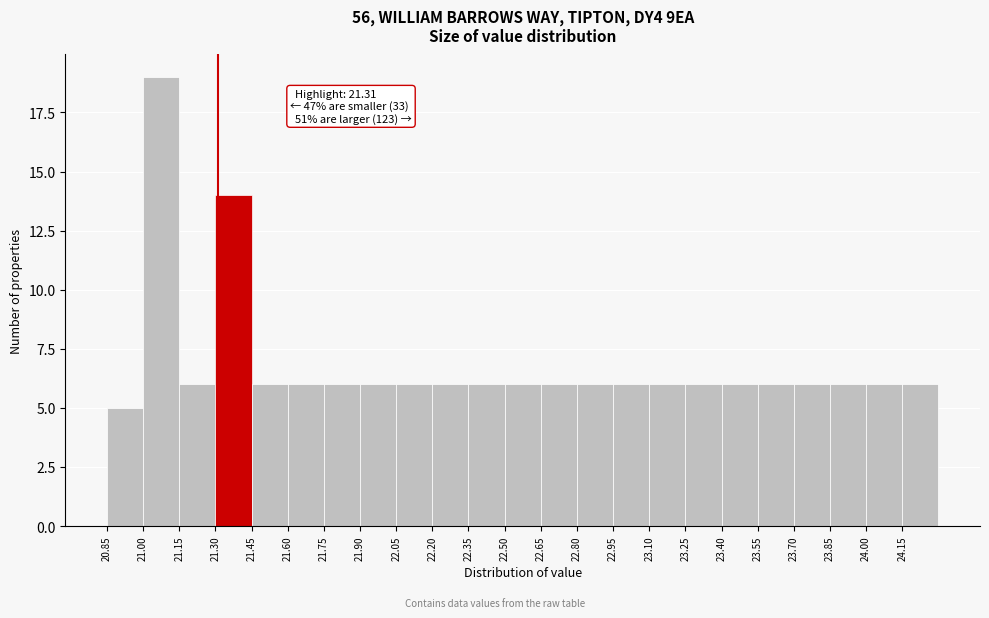

Which range on the x-axis has the tallest bar?

21.00 to 21.15